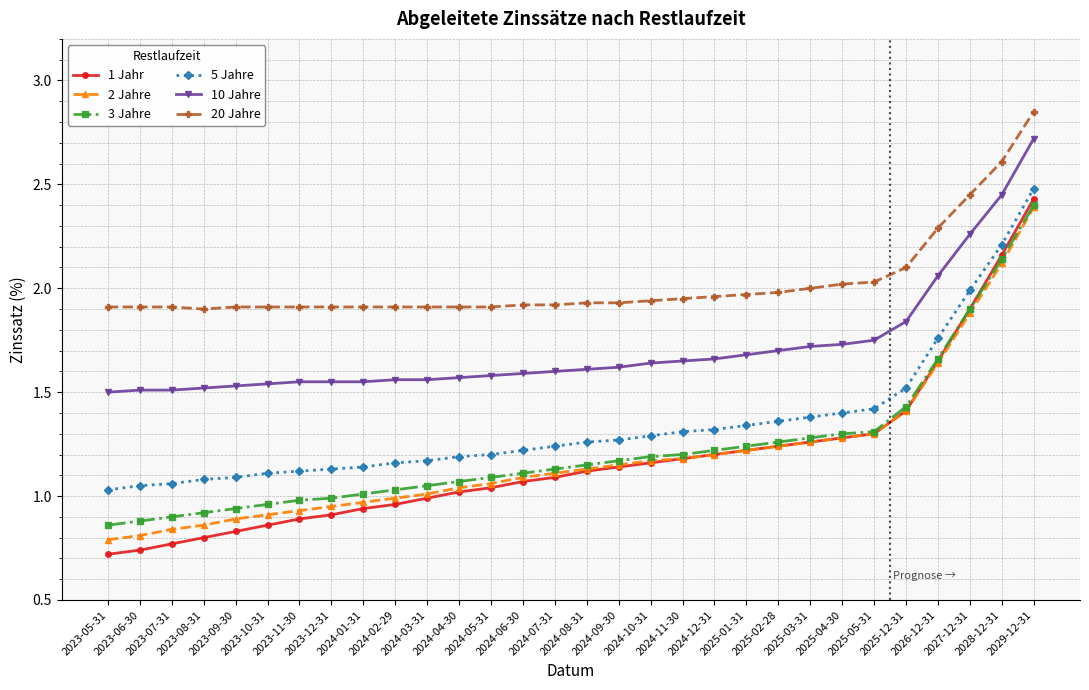

What are all the series names shown in the legend?

1 Jahr, 2 Jahre, 3 Jahre, 5 Jahre, 10 Jahre, 20 Jahre